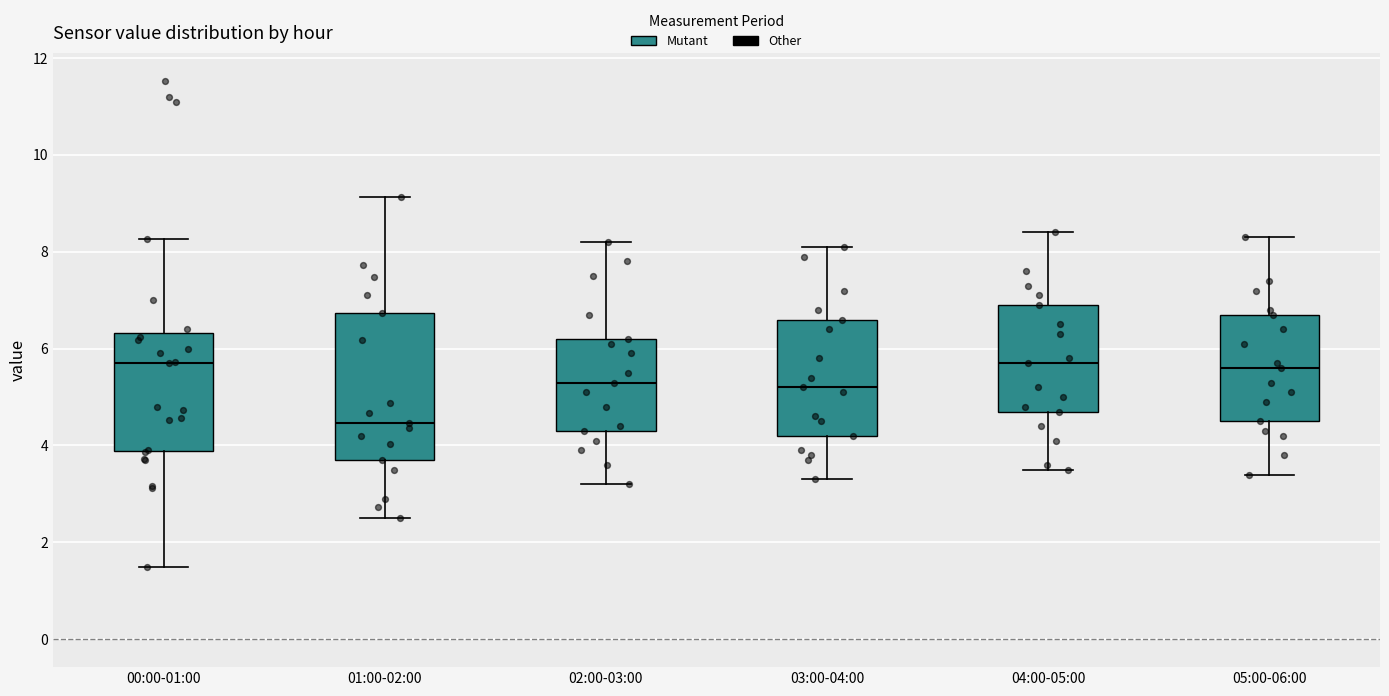

Which box is the tallest, from its lower edge to its upper edge?

01:00-02:00